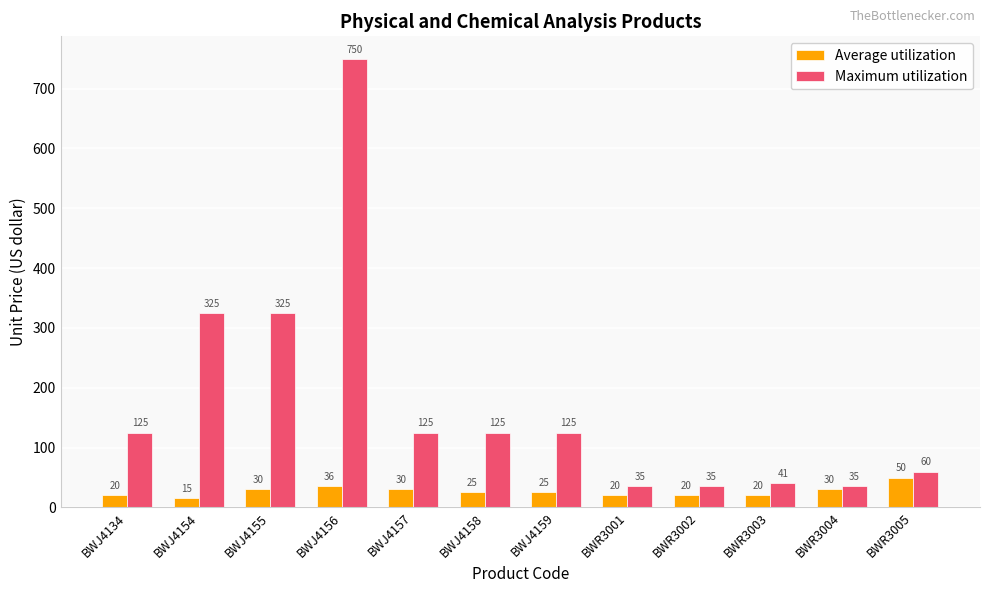

How many data points in Maximum utilization are less than 125?

5